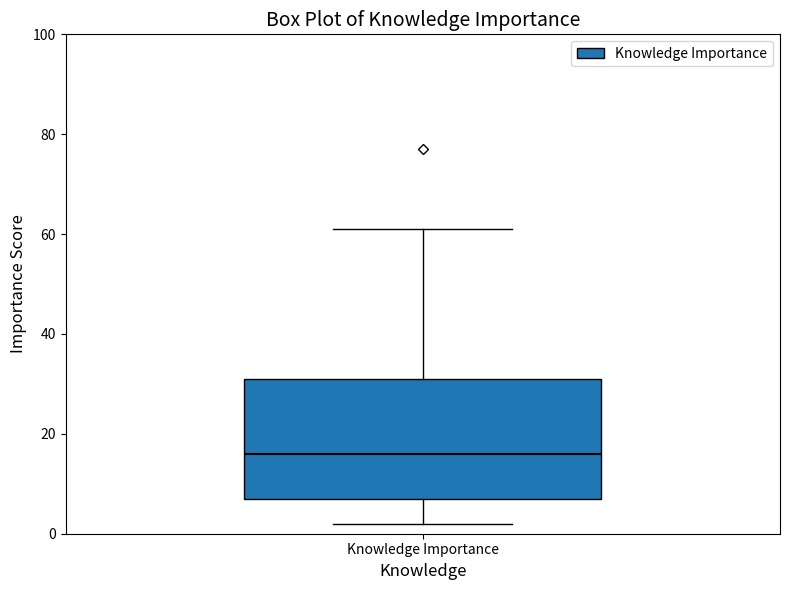

Read this box plot against the y-axis: the position of the median line, the range covered by the box, and the ends of both whiskers. The values are not printed on the chart, so give them approximately, as read against the axis.

median 16, box 8 to 32, whiskers 2 to 62